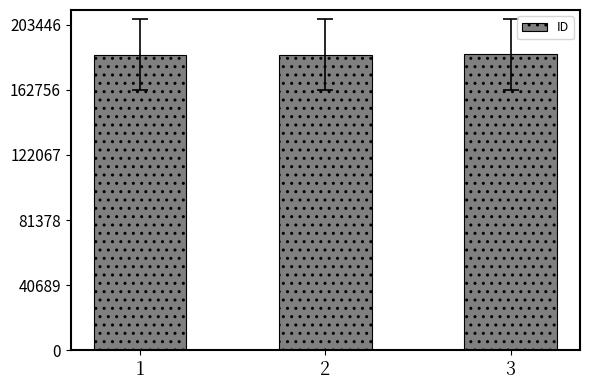

How many values are below 184785?

1